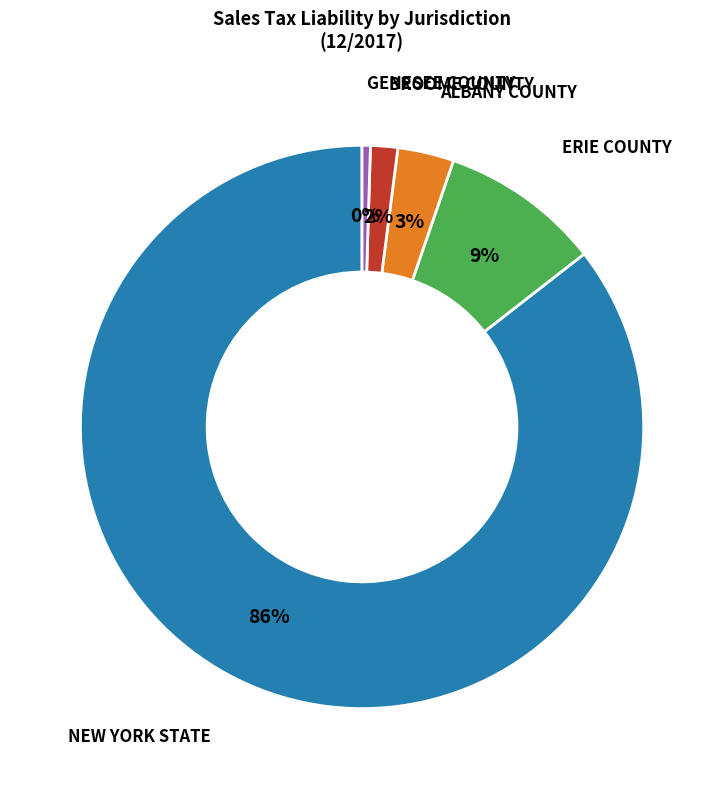

How many slices are in this pie chart?

5